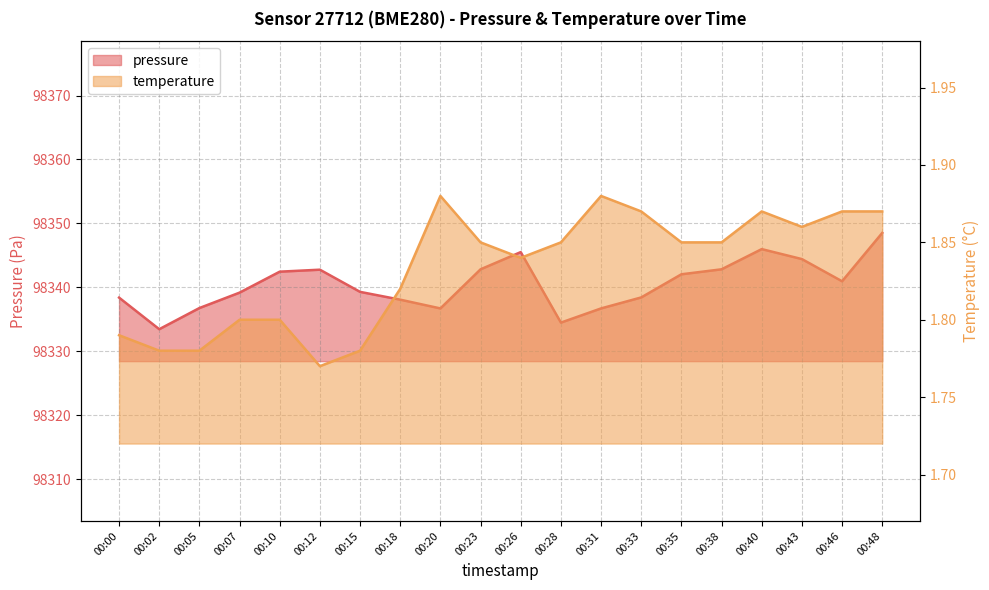

What is the difference between the second highest and minimum values in the temperature series?

0.1